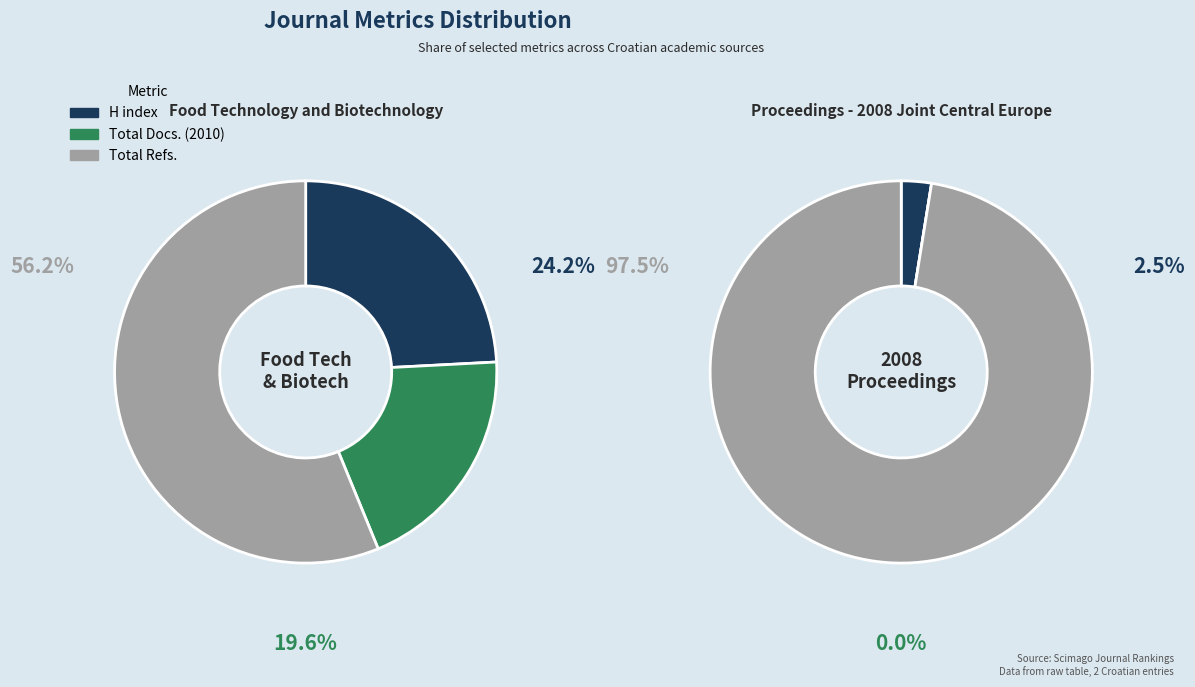

True or false: Total Docs. (2010) accounts for 0% of the total.

True